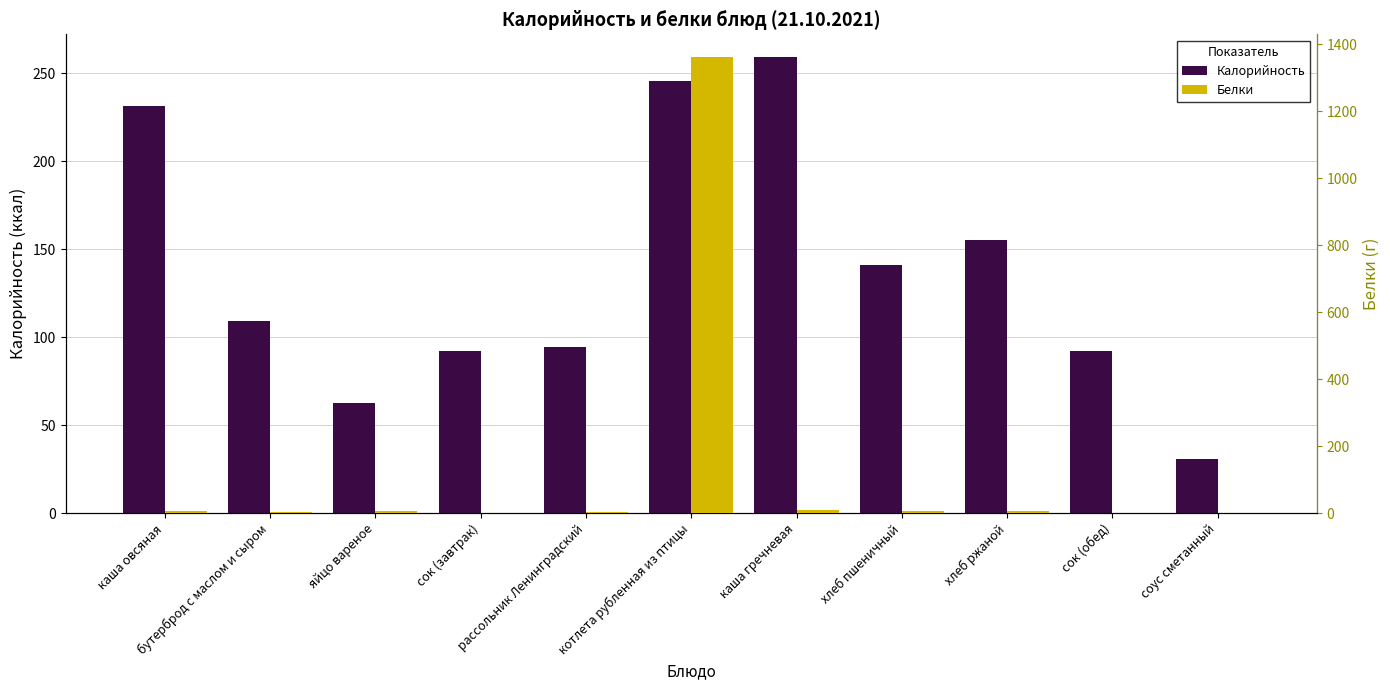

Rank the series by their average value, from lowest to highest.

Белки, Калорийность